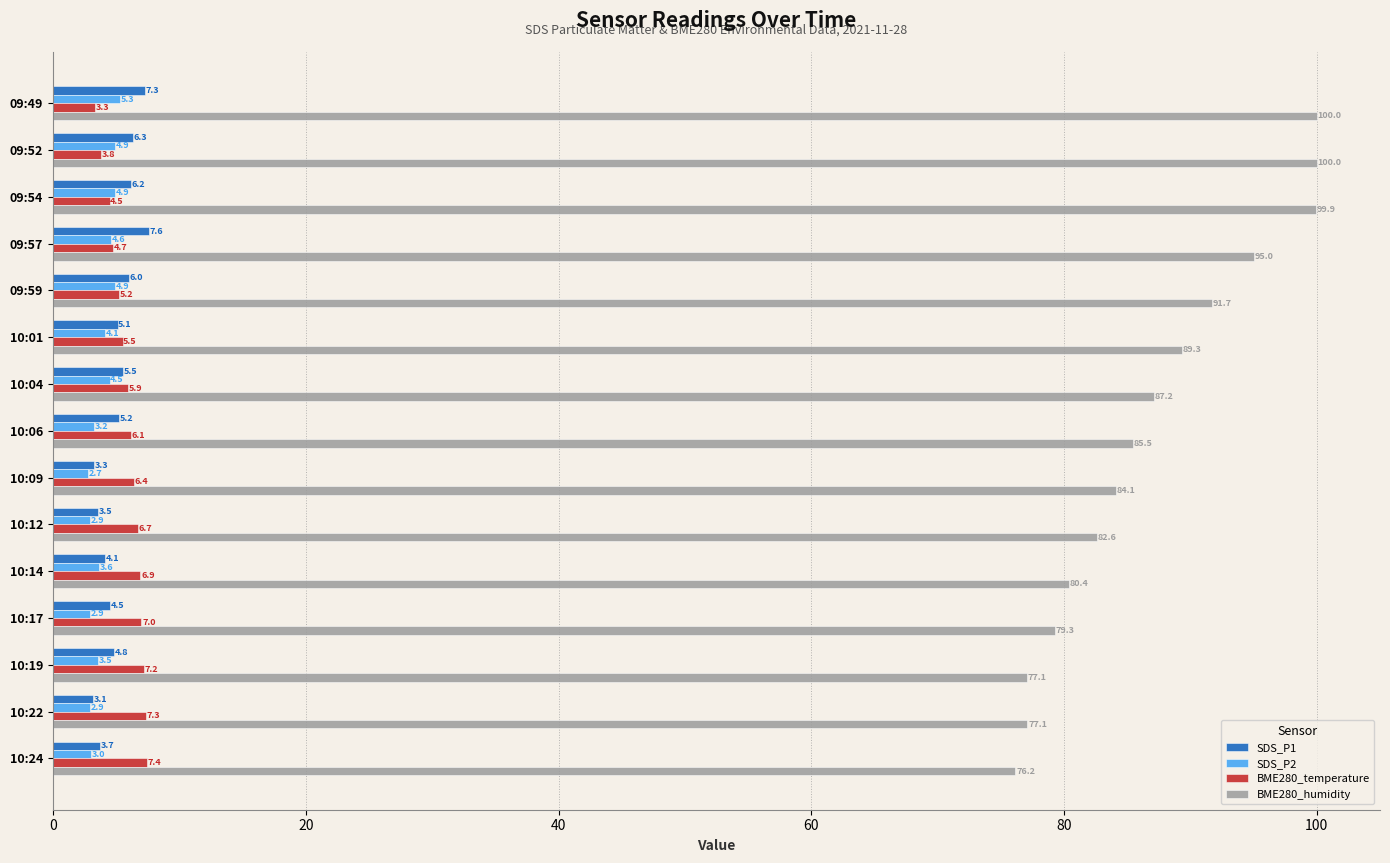

Which series has the largest total across all categories?

BME280_humidity